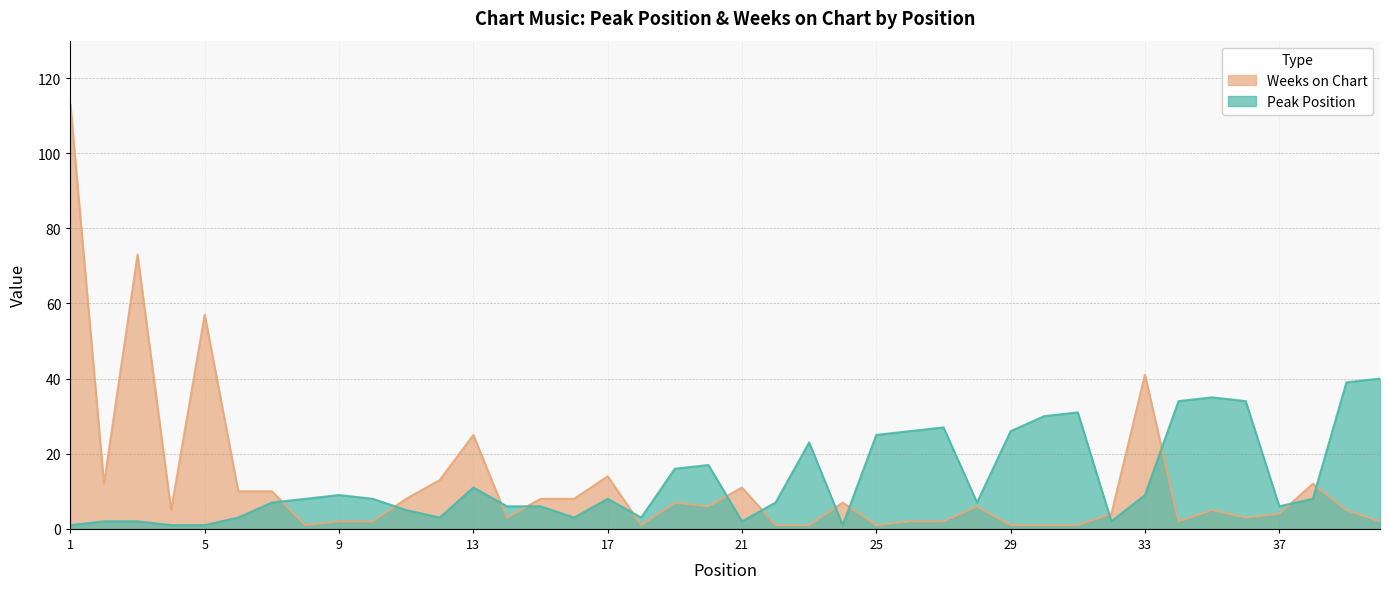

At which label does Weeks on Chart first exceed 5?

1